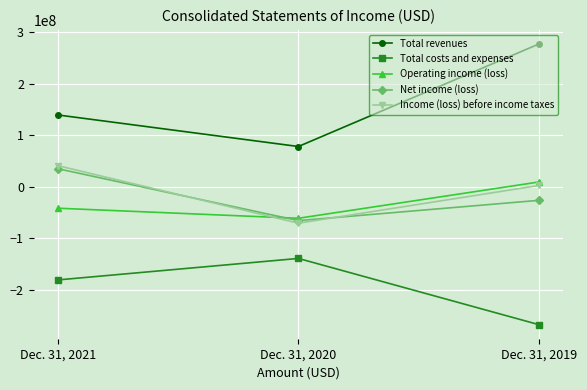

At how many categories does at least one series exceed 113732080?

2